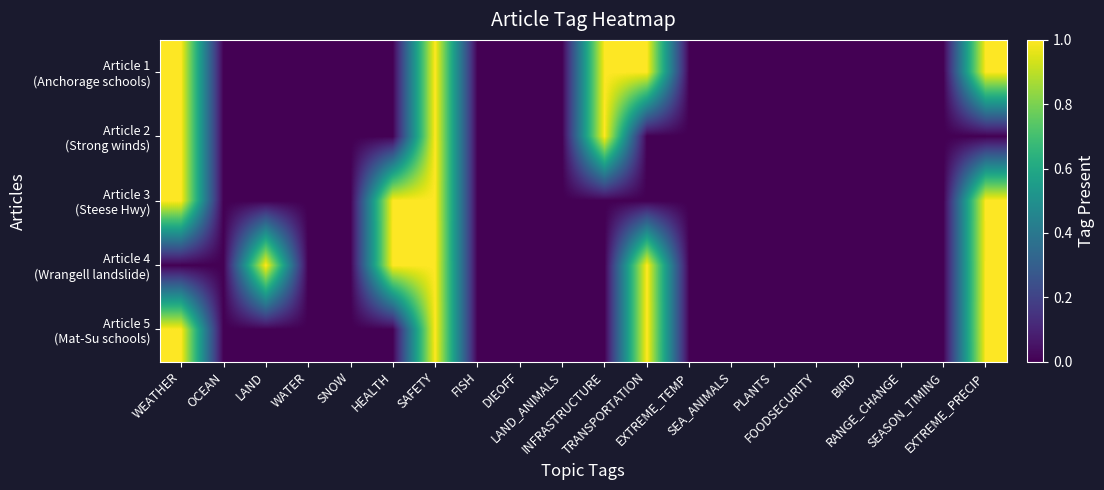

Which series has the largest range (max minus min)?

Article 1 (Anchorage schools)